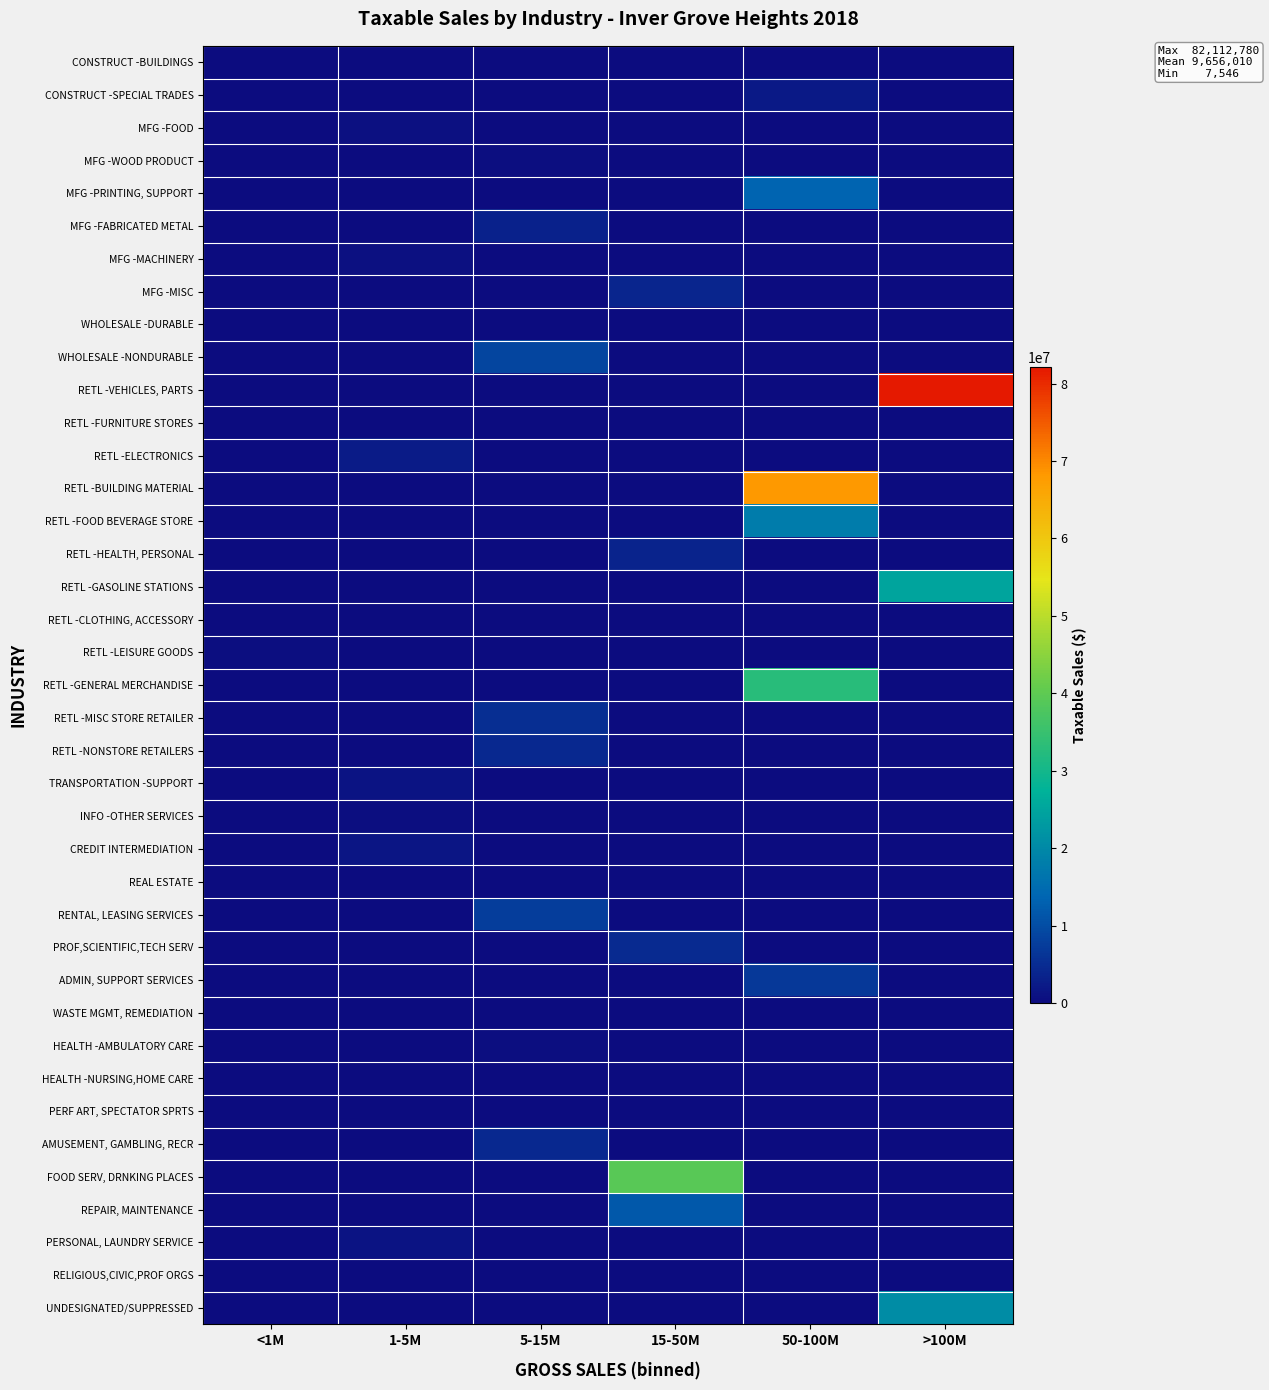

What is the greatest value displayed?

82112780